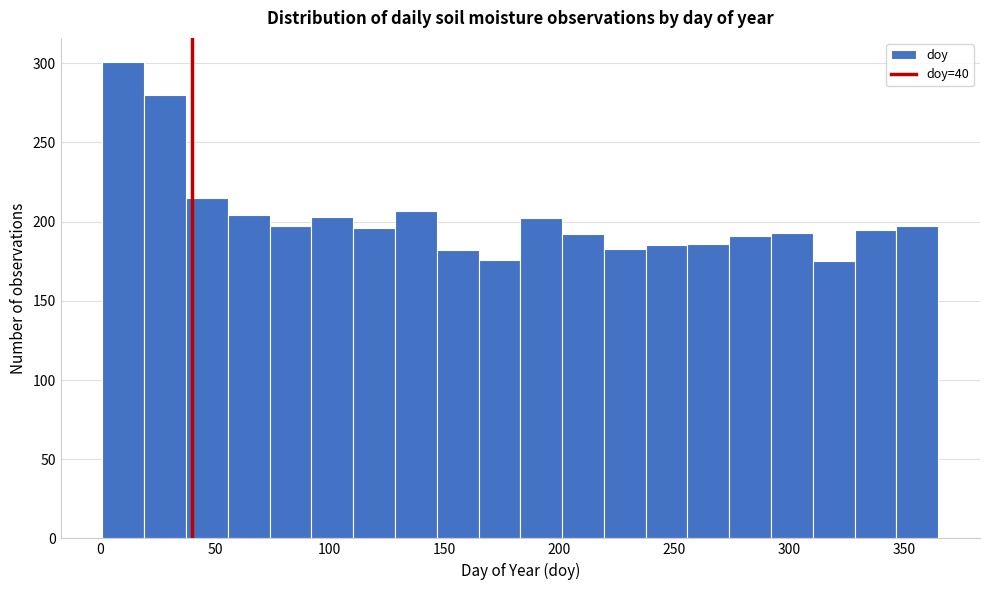

Around what value on the x-axis is the tallest bar? Give the approximate position of its centre, as read against the axis.

10